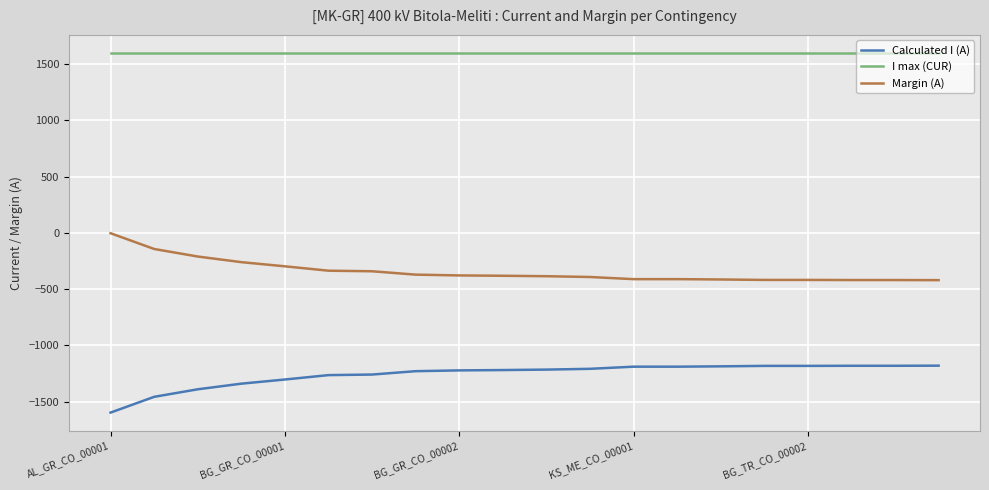

What are all the series names shown in the legend?

Calculated I (A), I max (CUR), Margin (A)